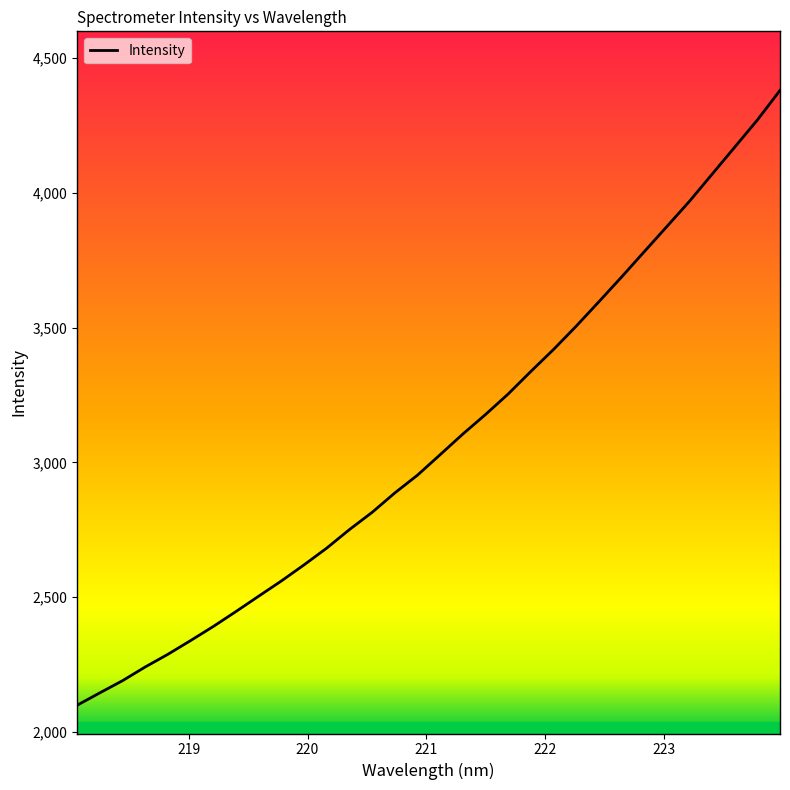

What is the smallest value displayed?

2099.1